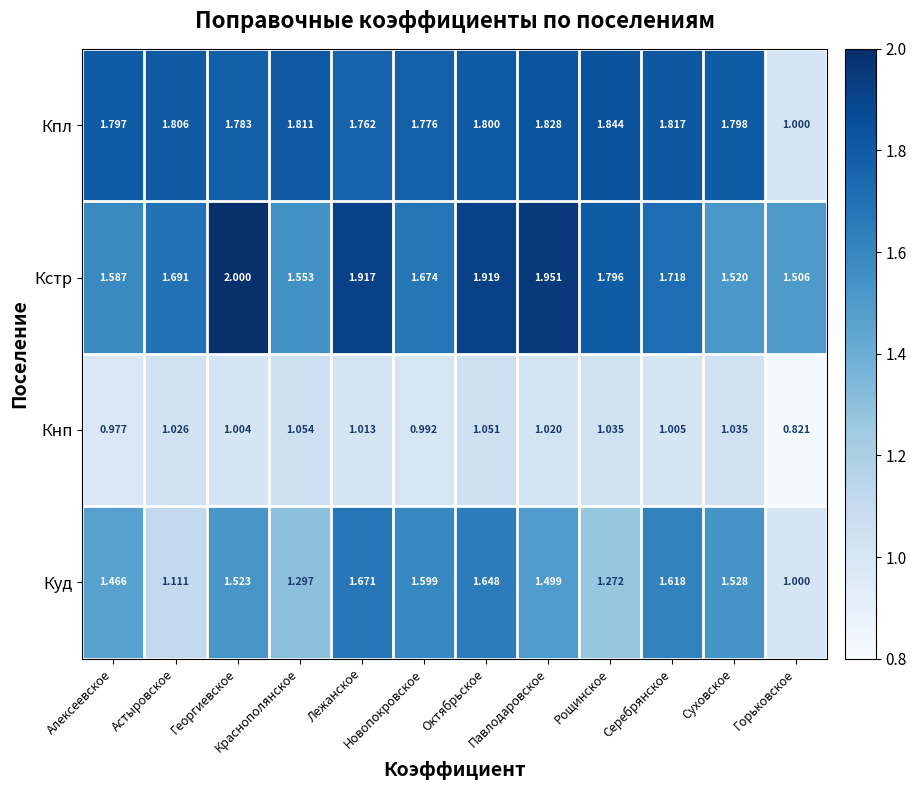

At which category does the chart reach its peak across all series?

Георгиевское